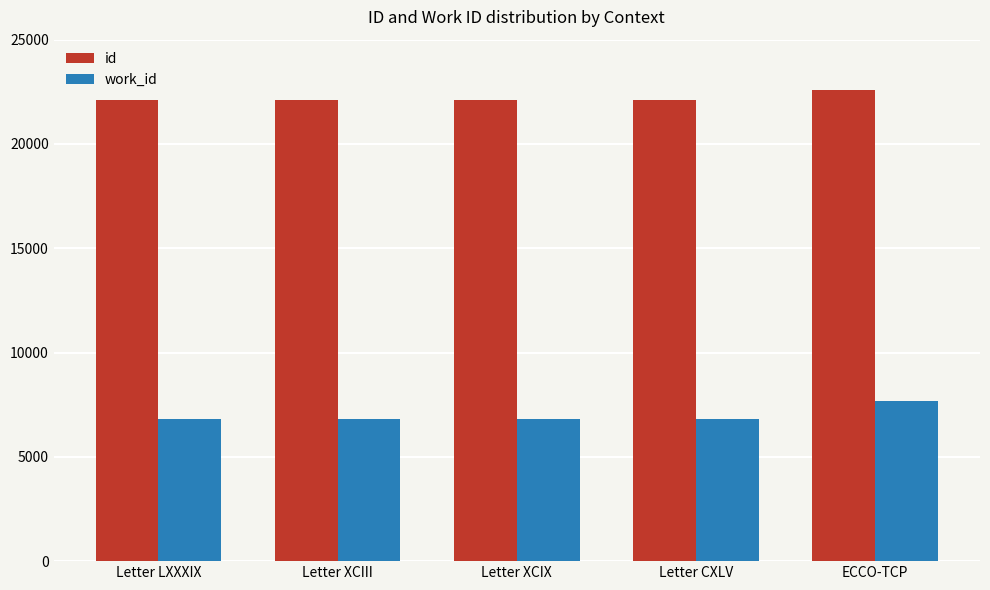

What is the spread (max minus min) of values at Letter XCIII?

15318